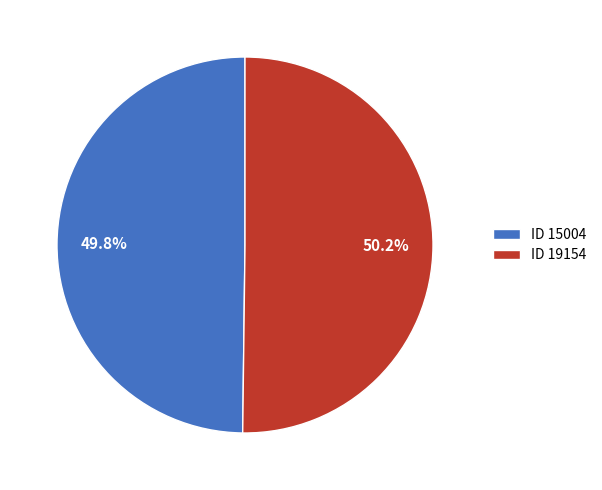

Is the sum of ID 15004 and ID 19154 greater than half?

Yes